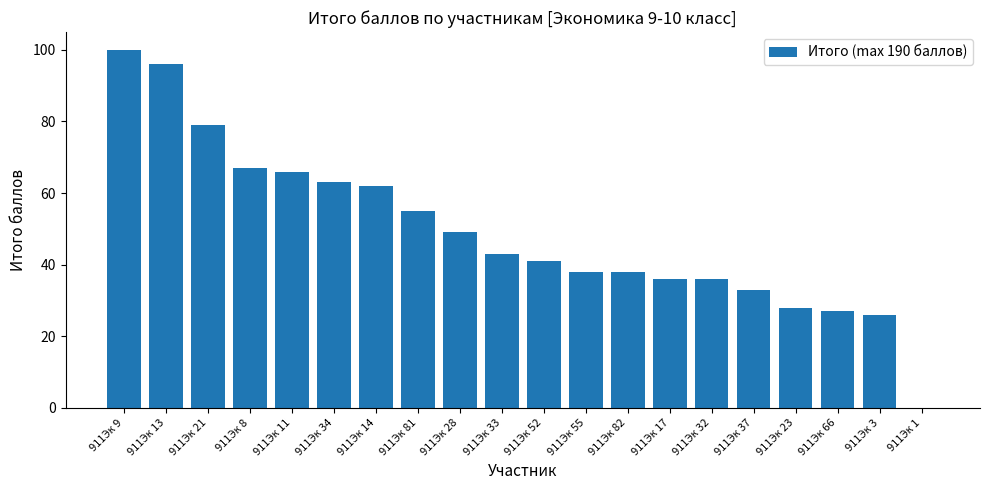

Reading left to right, extract all data points from this chart.

100	96	79	67	66	63	62	55	49	43	41	38	38	36	36	33	28	27	26	0